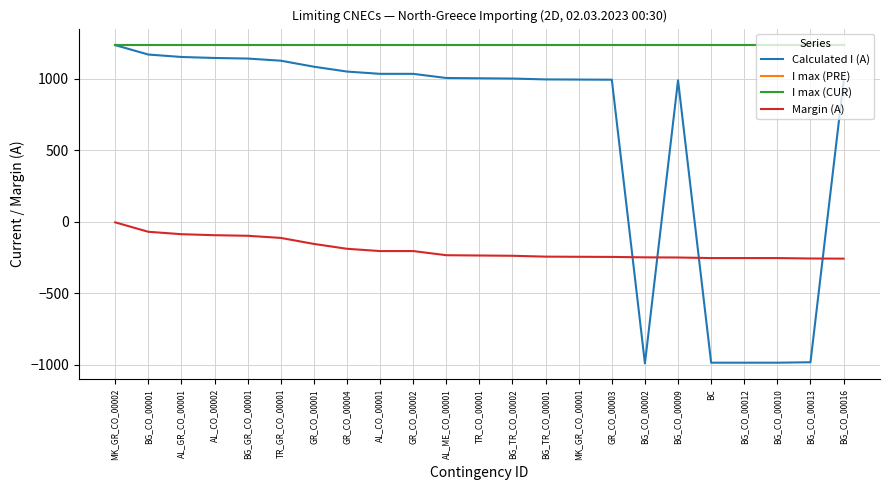

What is the sum of all Calculated I (A) values?

14217